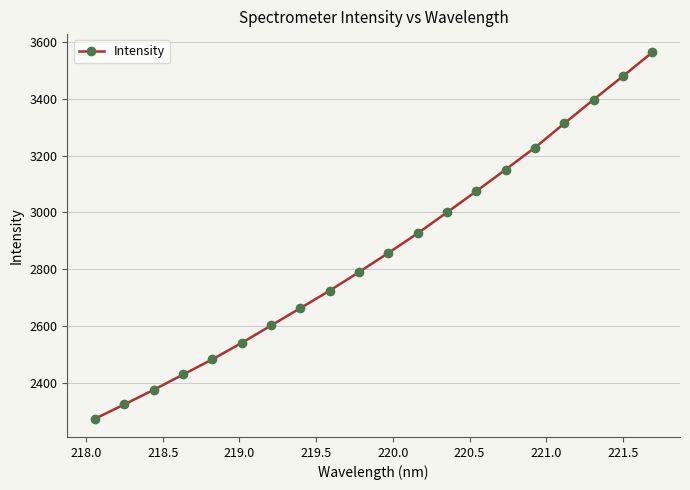

How many values exceed 2858?

10